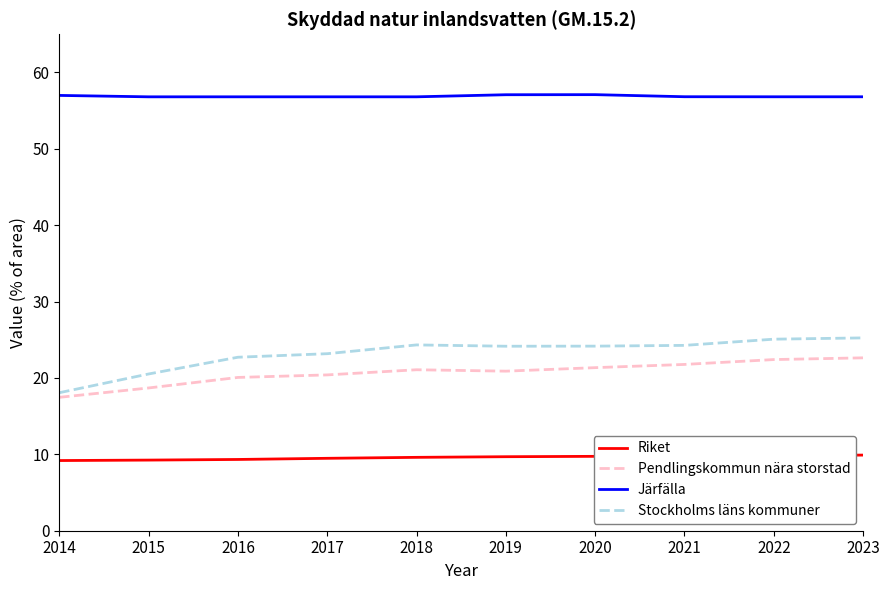

Which series has the largest total across all categories?

Järfälla